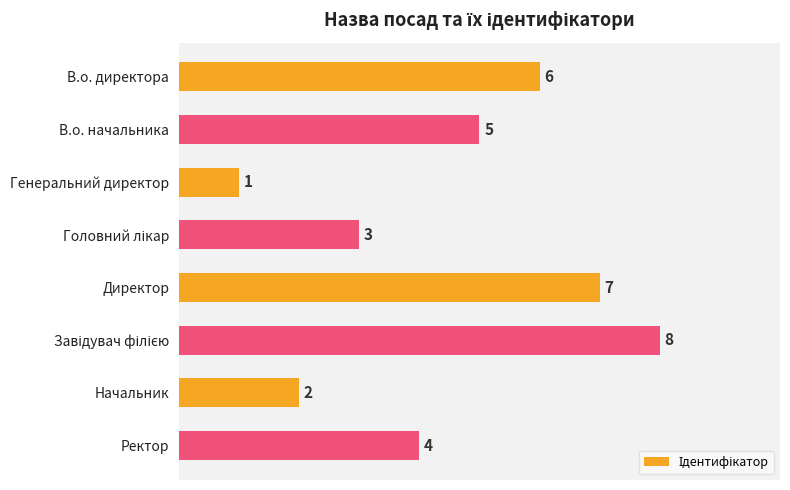

Are the bars horizontal?

Yes